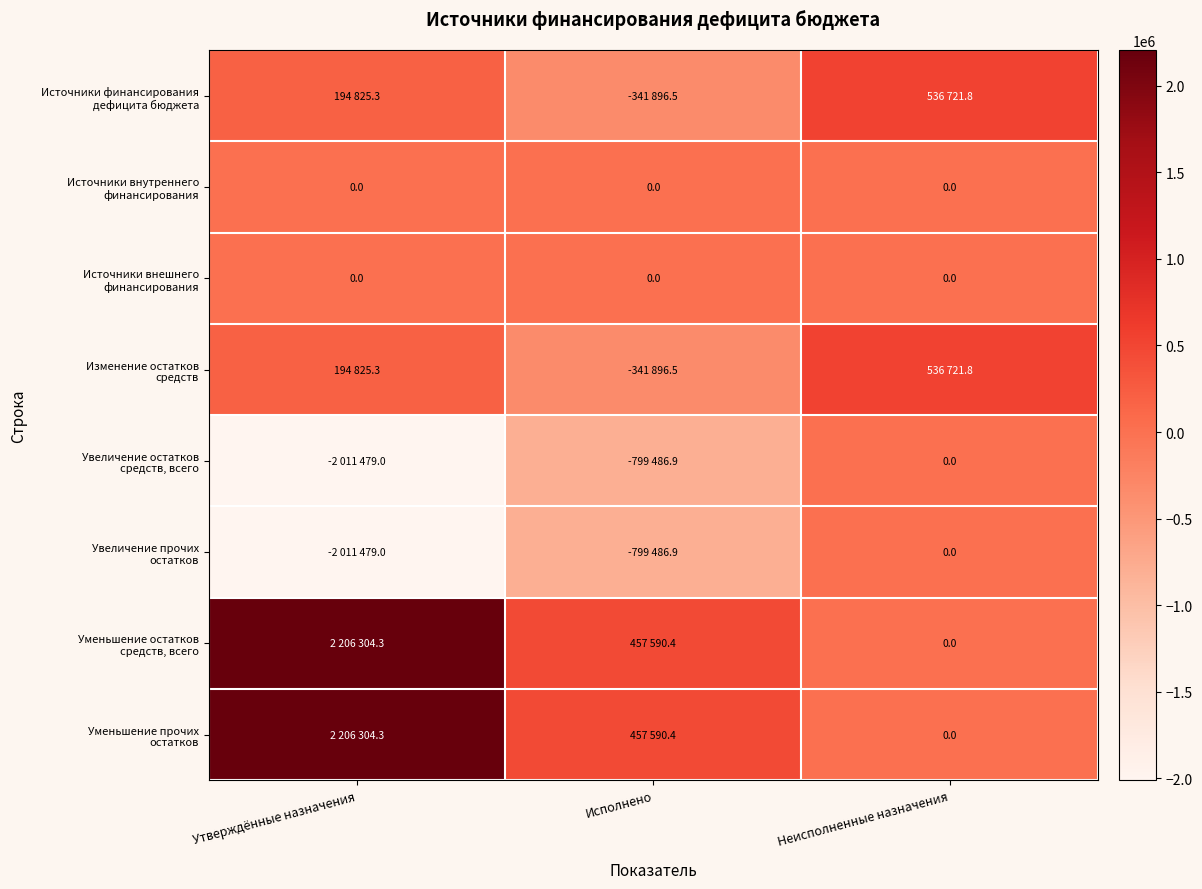

The value of Изменение остатков средств at Неисполненные назначения is 536721.8. True or false?

True